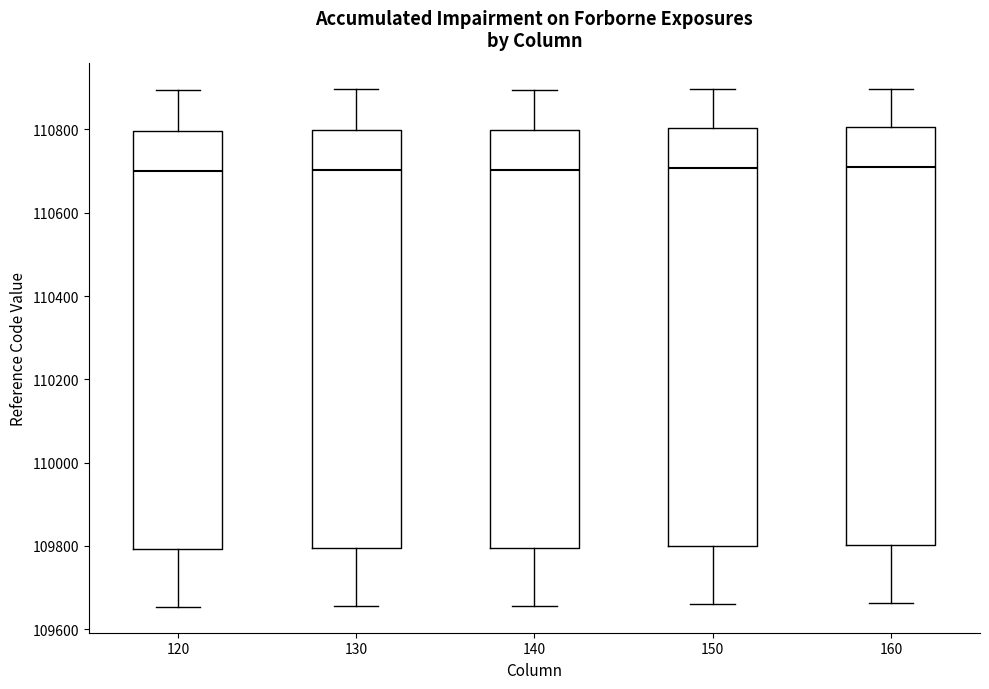

Reading left to right, transcribe this box plot: for each box, give where its median line is, the range the box spans, and where its two whiskers end, as read against the y-axis. The values are not printed on the chart, so give them approximately, as read against the axis.

120: median 110700, box 109800 to 110800, whiskers 109660 to 110900
130: median 110700, box 109800 to 110800, whiskers 109660 to 110900
140: median 110700, box 109800 to 110800, whiskers 109660 to 110900
150: median 110700, box 109800 to 110800, whiskers 109660 to 110900
160: median 110700, box 109800 to 110800, whiskers 109660 to 110900